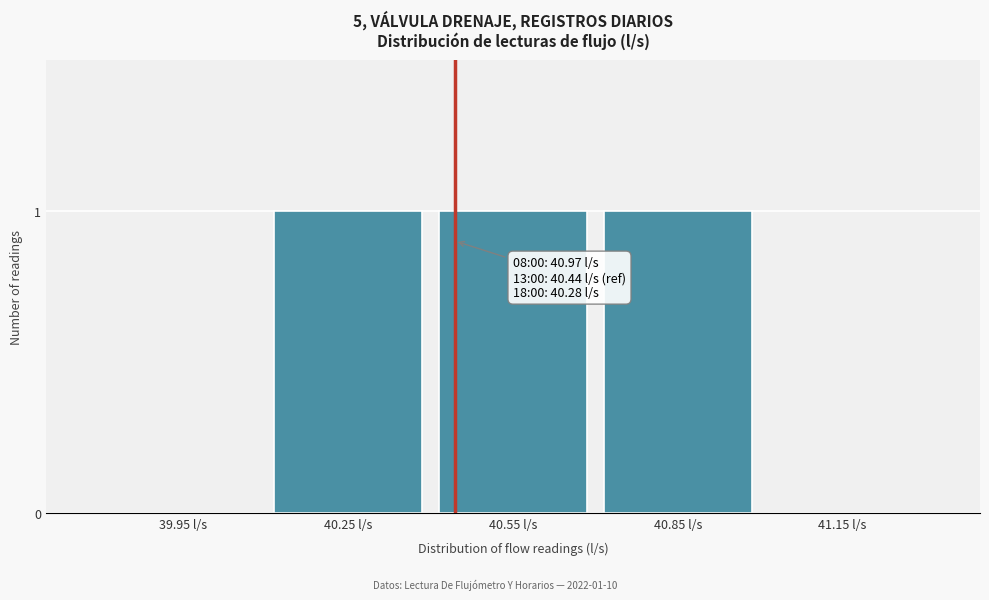

Reading right to left, what are all the values shown in this chart?

41.15 l/s=0	40.85 l/s=1	40.55 l/s=1	40.25 l/s=1	39.95 l/s=0